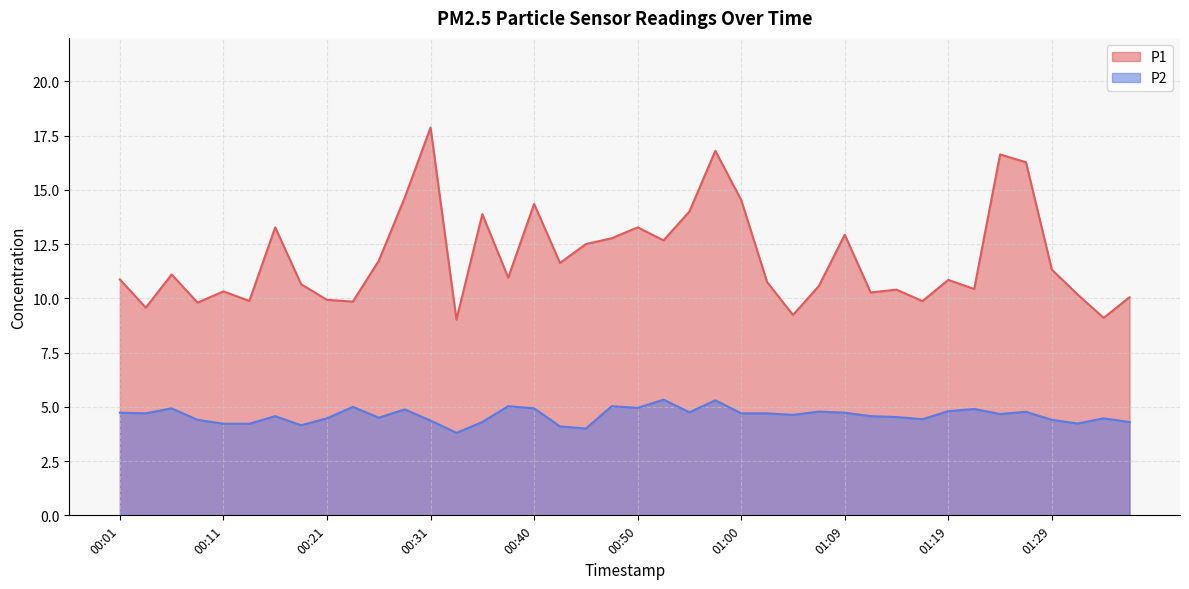

True or false: P1 and P2 intersect in this chart.

False